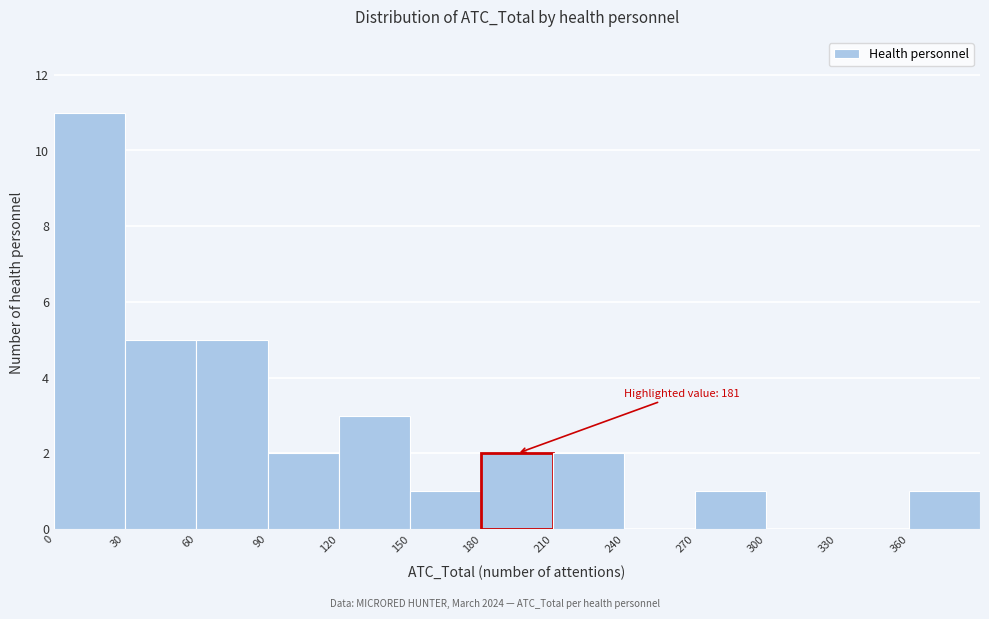

Over which range of the x-axis is the bar tallest?

0 to 30